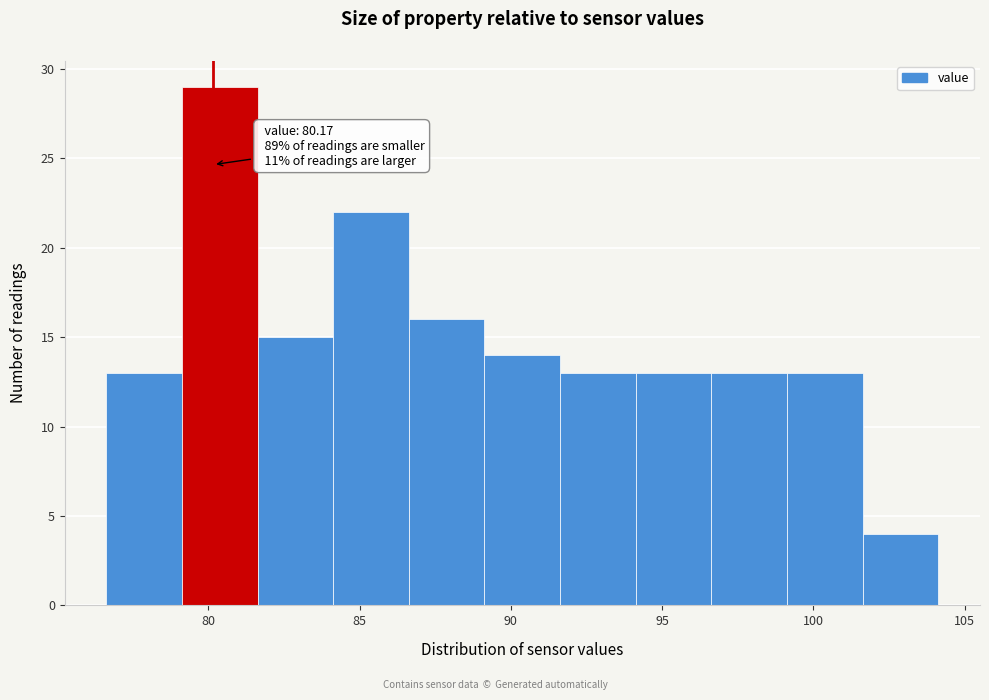

Over which range of the x-axis is the bar tallest?

79.0 to 81.5